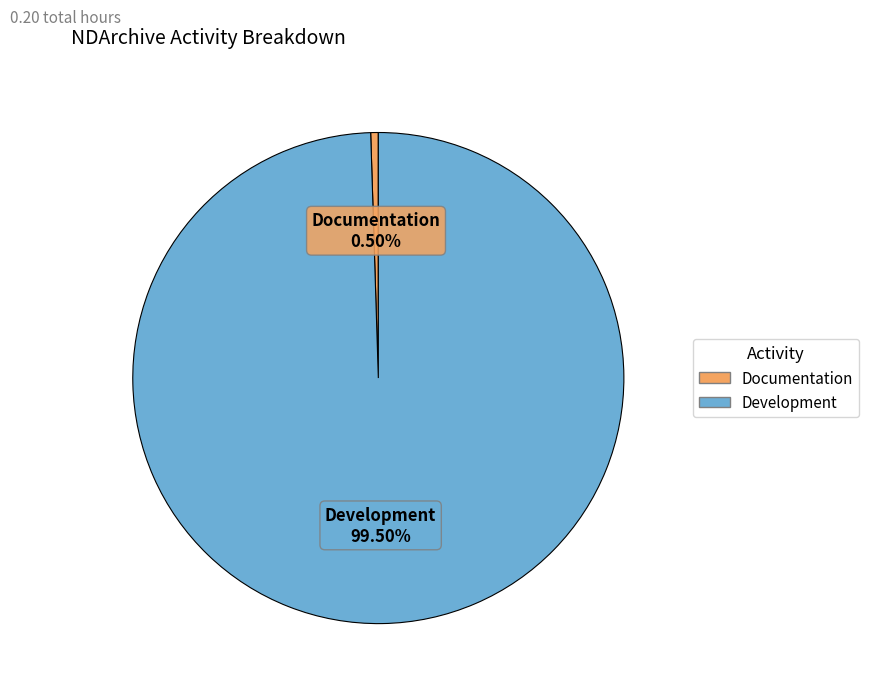

Is it true that Documentation is 0% of the pie?

True